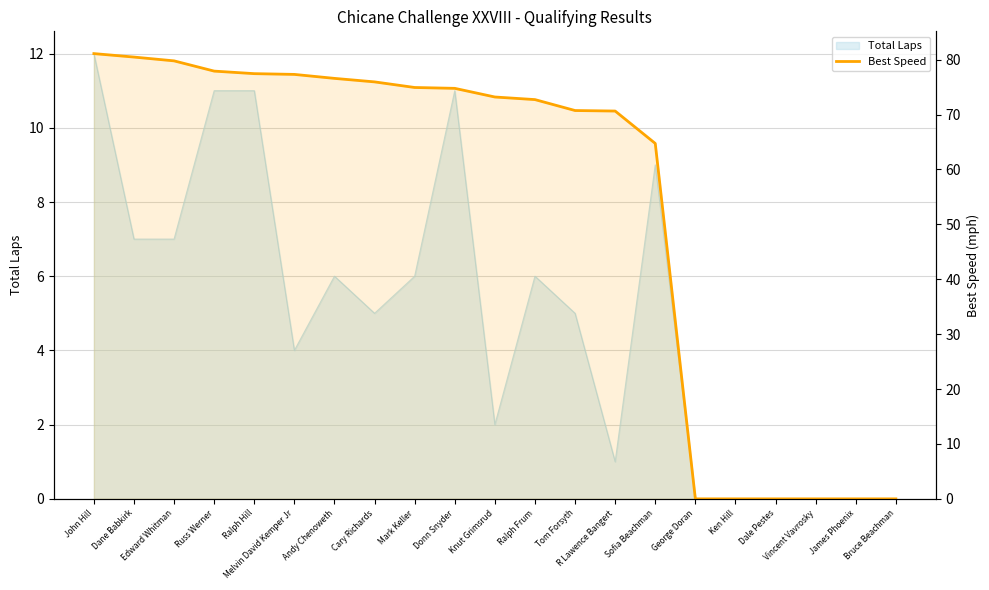

What is the value of the 12th point from the left?

72.7